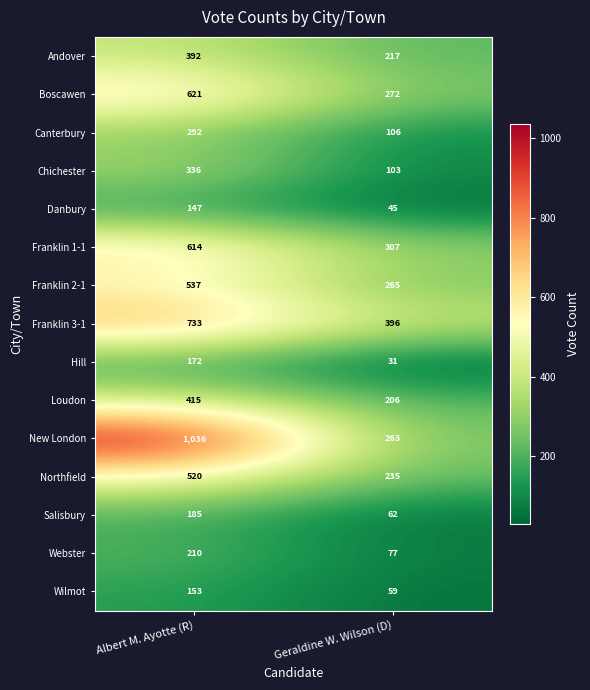

At which category is the sum across all series the highest?

Albert M. Ayotte (R)